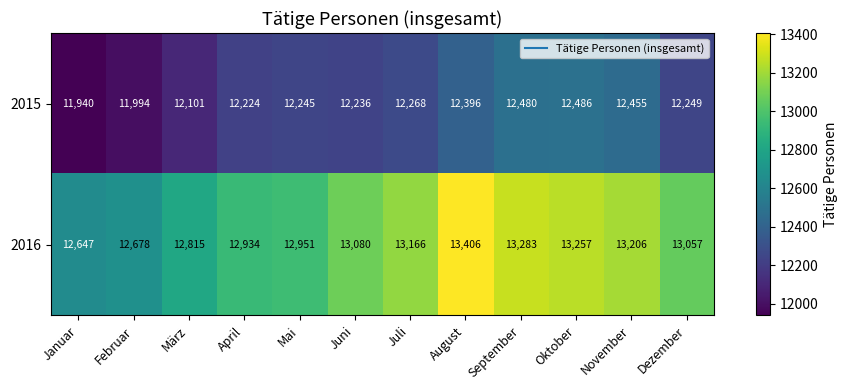

At which label is 2016 closest to 13026?

Dezember